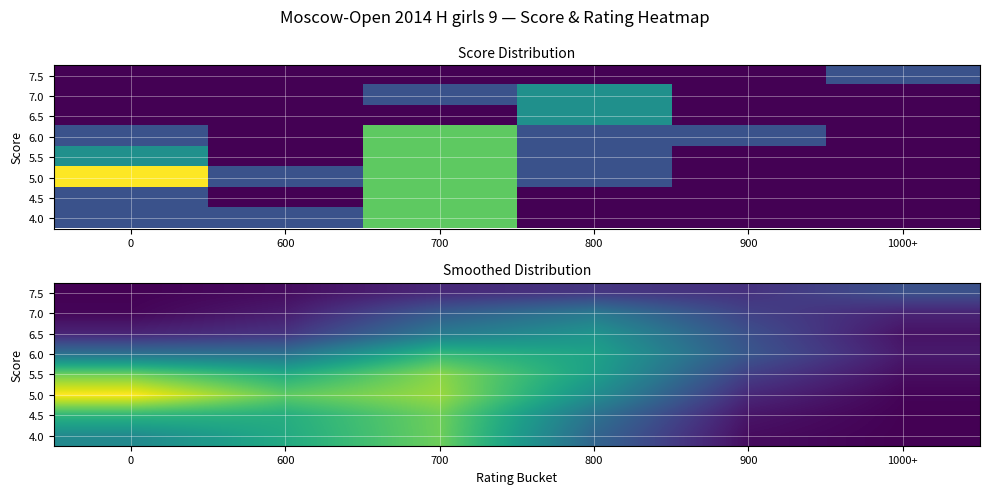

Between 1000+ and 600, which is larger?

1000+